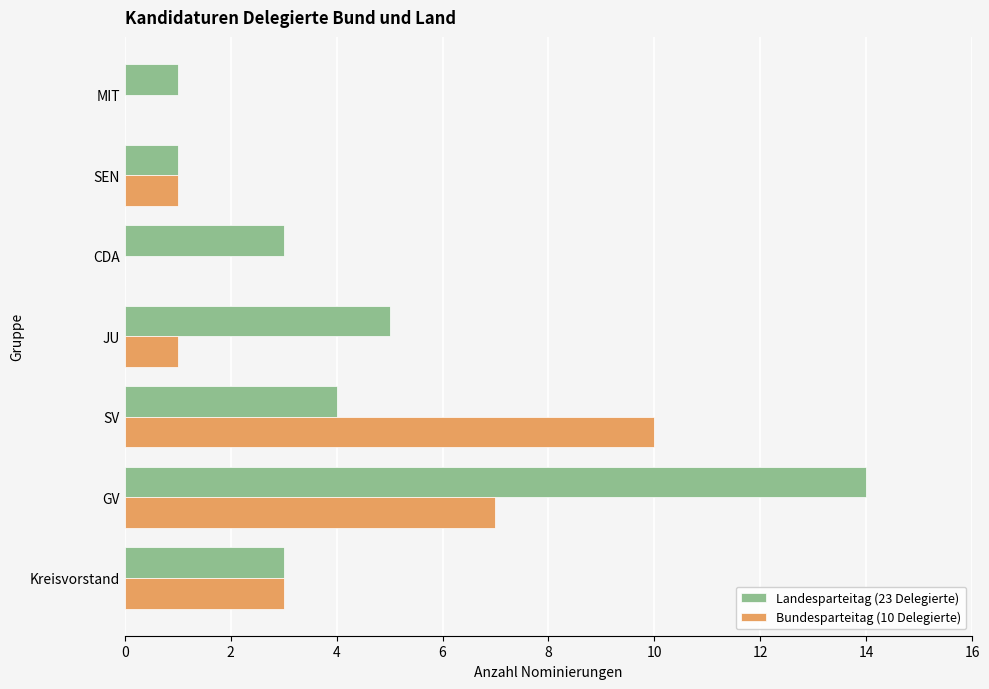

What is the sum of all Landesparteitag (23 Delegierte) values?

31